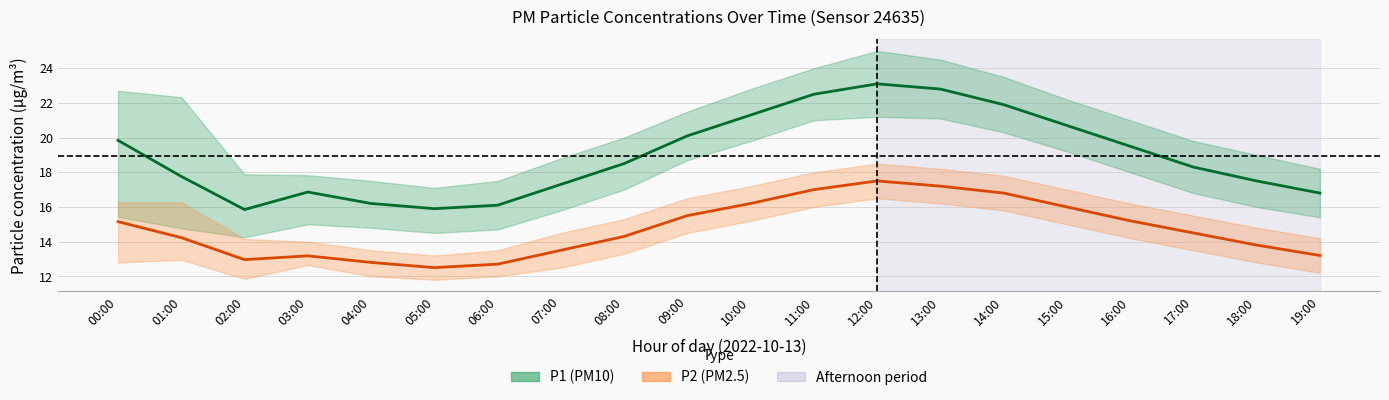

What is the value of the P2 (PM2.5) point at the 10th from the left?

15.5